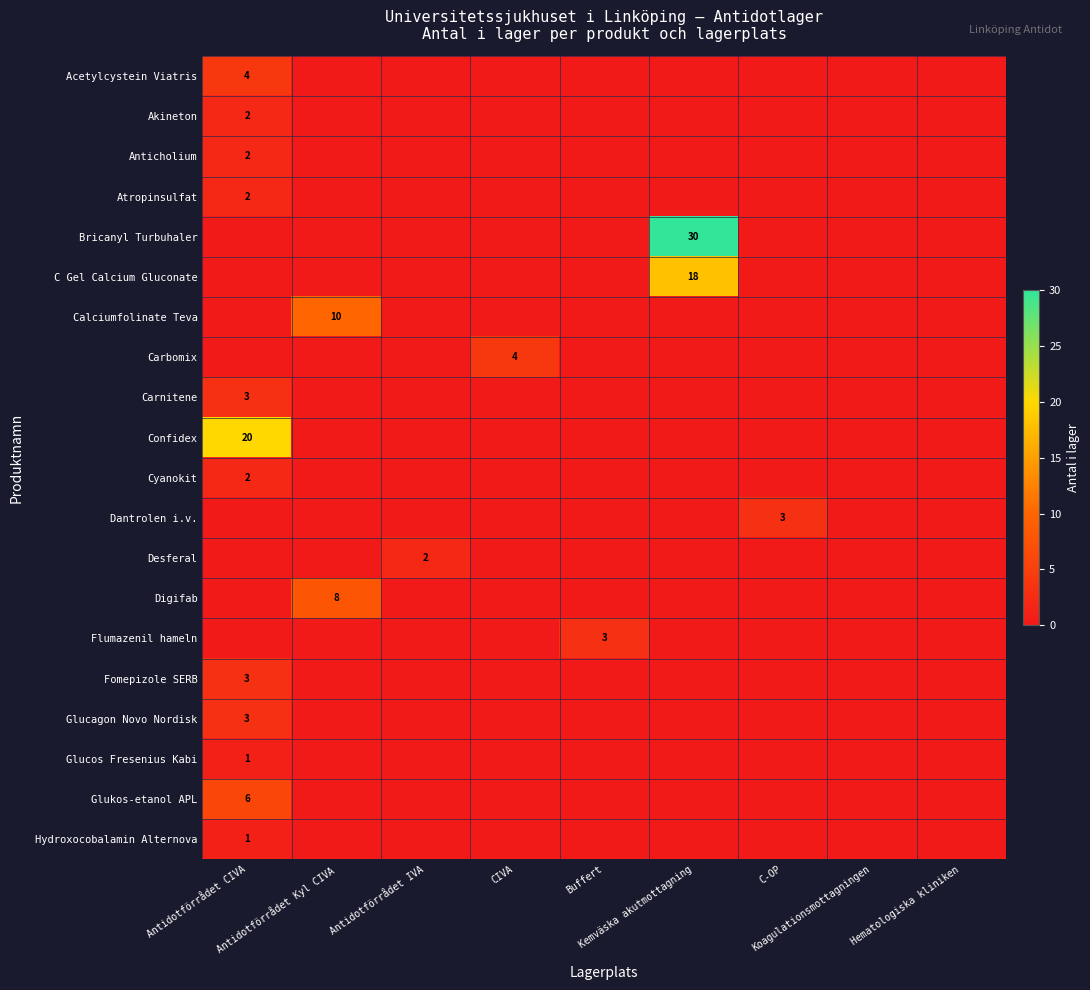

Count the Calciumfolinate Teva values in the range 0 to 1.

8